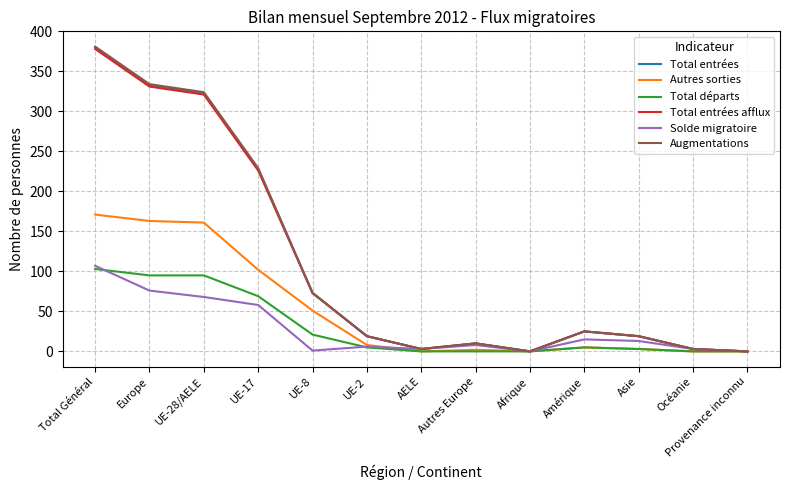

Read the Autres sorties value at Europe.

163